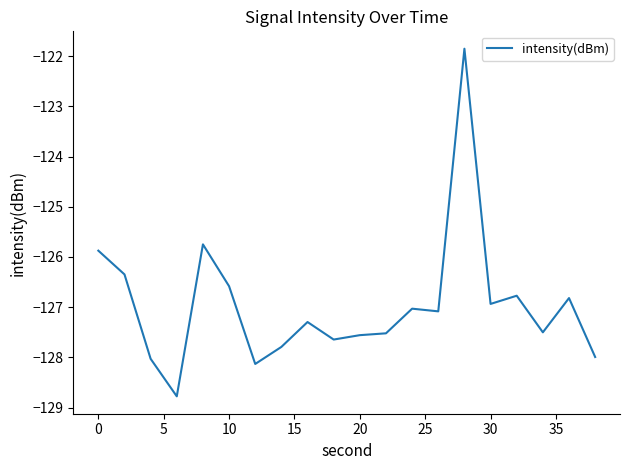

What is the difference between the maximum and minimum values?

6.9